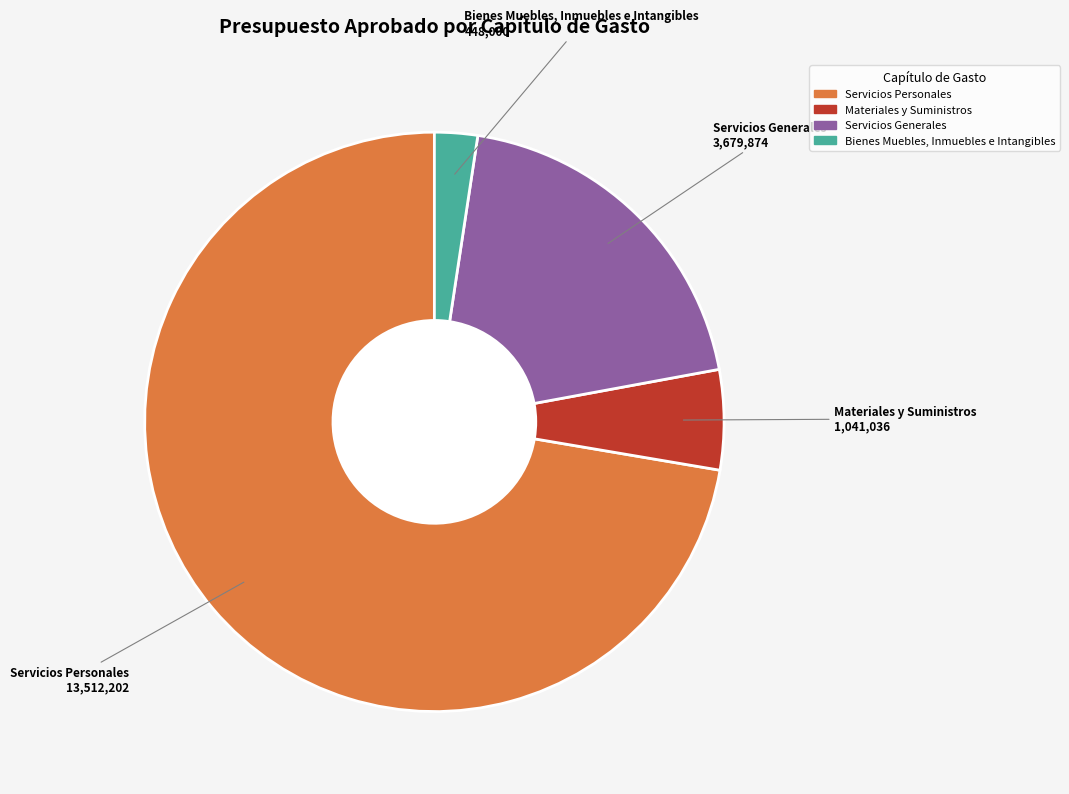

Which slice is the smallest?

Bienes Muebles, Inmuebles e Intangibles